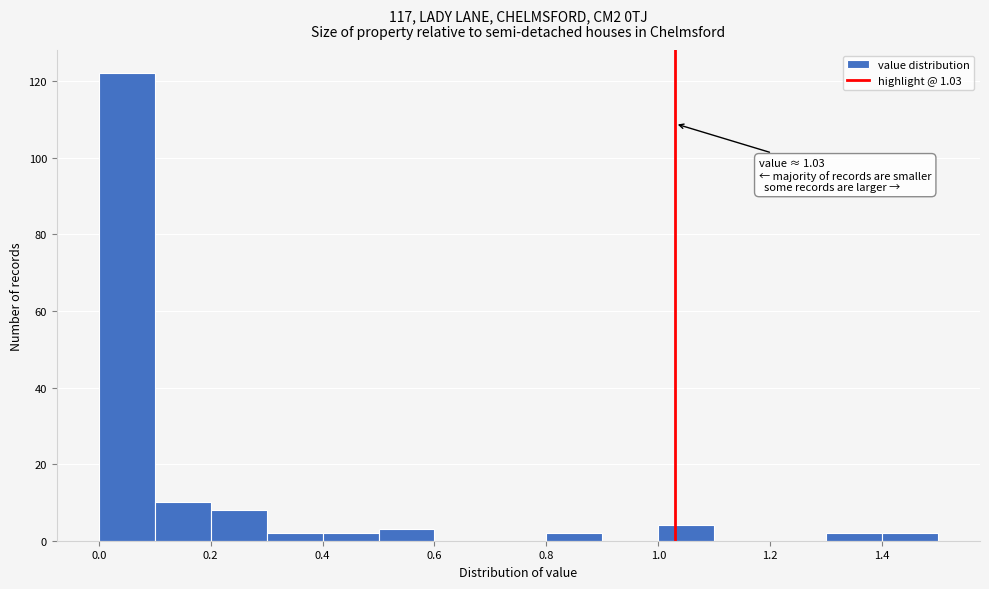

Over which range of the x-axis is the bar tallest?

0.0 to 0.1